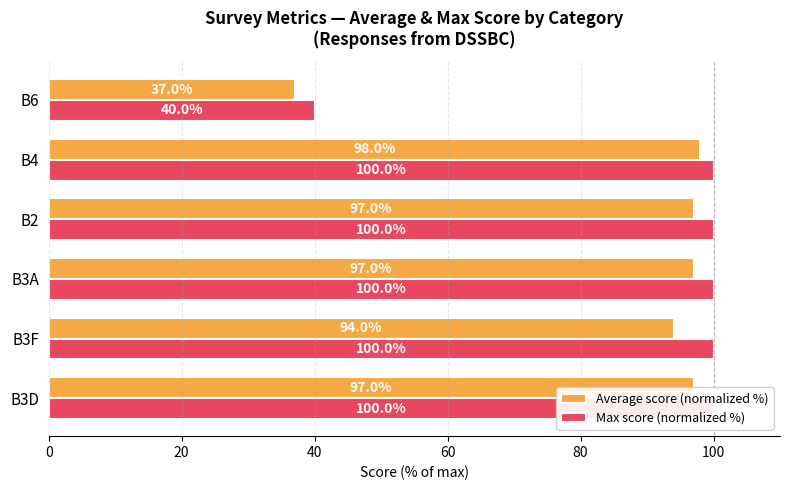

At how many categories does at least one series exceed 58?

5